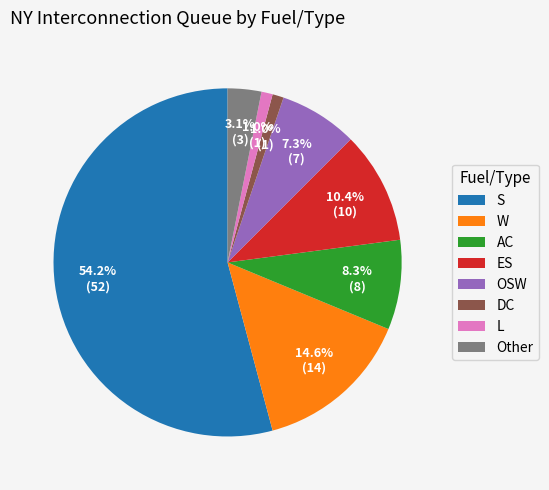

To the nearest percent, what is the average slice percentage?

12%